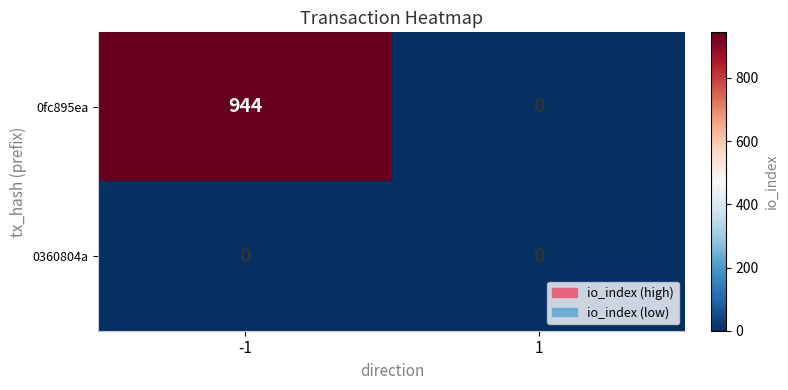

Which series has the widest spread of values?

0fc895ea